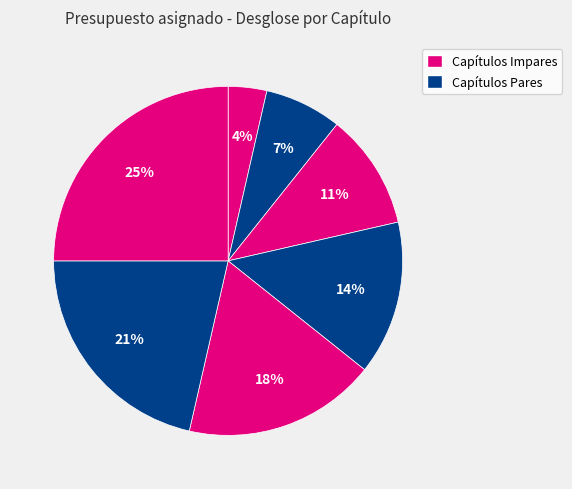

Rank the categories by value from highest to lowest.

Capítulo 7, Capítulo 6, Capítulo 5, Capítulo 4, Capítulo 3, Capítulo 2, Capítulo 1